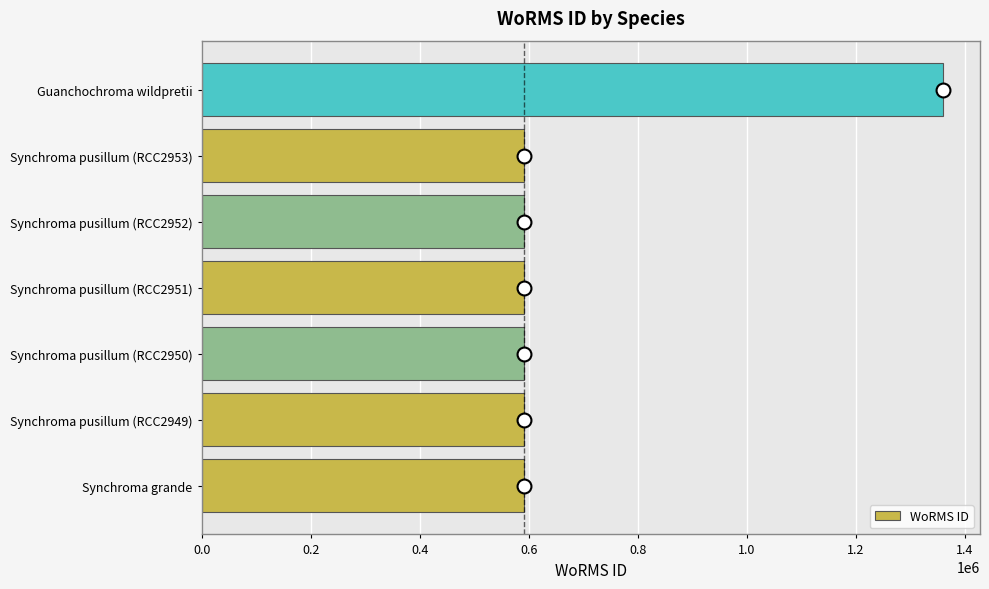

Which label corresponds to the largest value in the chart?

Guanchochroma wildpretii